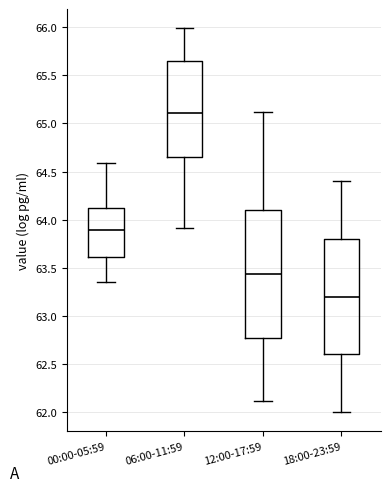

Reading left to right, transcribe this box plot: for each box, give where its median line is, the range the box spans, and where its two whiskers end, as read against the y-axis. The values are not printed on the chart, so give them approximately, as read against the axis.

00:00-05:59: median 63.90, box 63.60 to 64.10, whiskers 63.35 to 64.60
06:00-11:59: median 65.10, box 64.65 to 65.65, whiskers 63.90 to 66.00
12:00-17:59: median 63.45, box 62.75 to 64.10, whiskers 62.10 to 65.10
18:00-23:59: median 63.20, box 62.60 to 63.80, whiskers 62.00 to 64.40